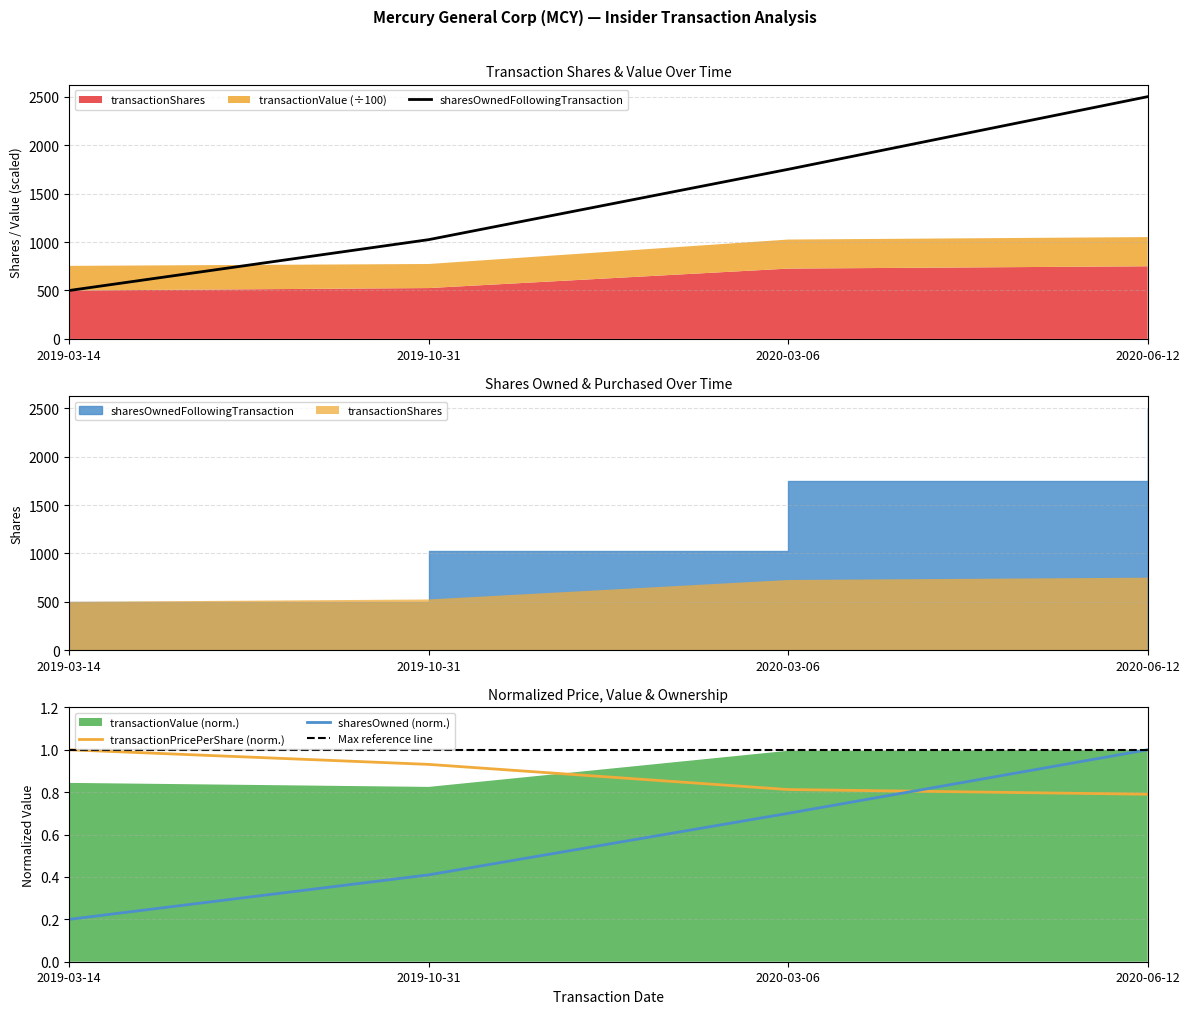

Rank the categories by sharesOwned (norm.) value from highest to lowest.

2020-06-12, 2020-03-06, 2019-10-31, 2019-03-14